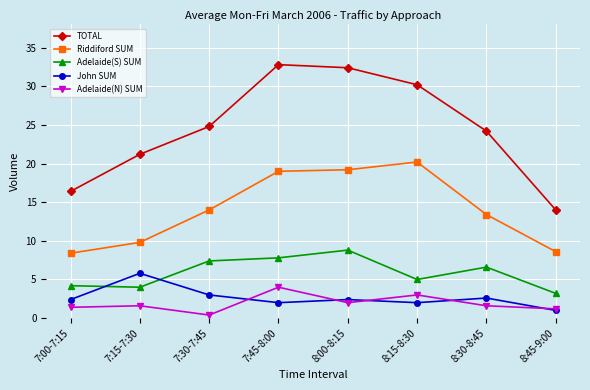

Read the TOTAL value at 8:00-8:15.

32.4